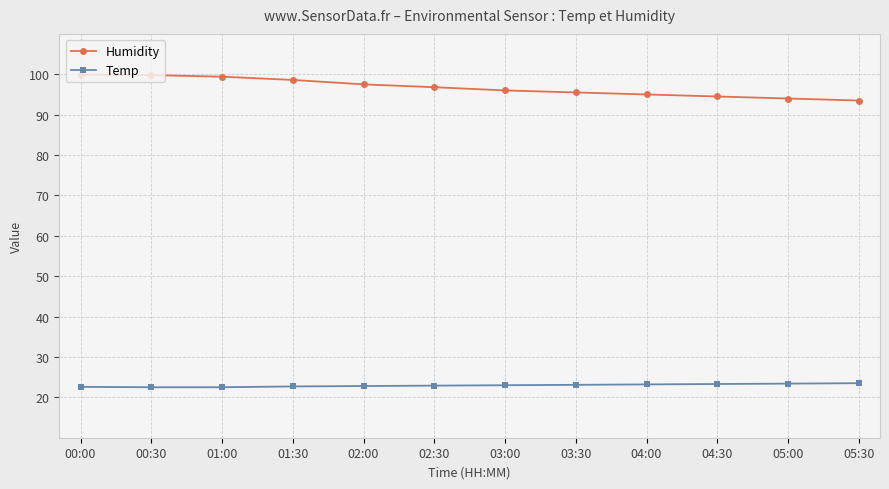

What is the greatest value displayed?

99.9